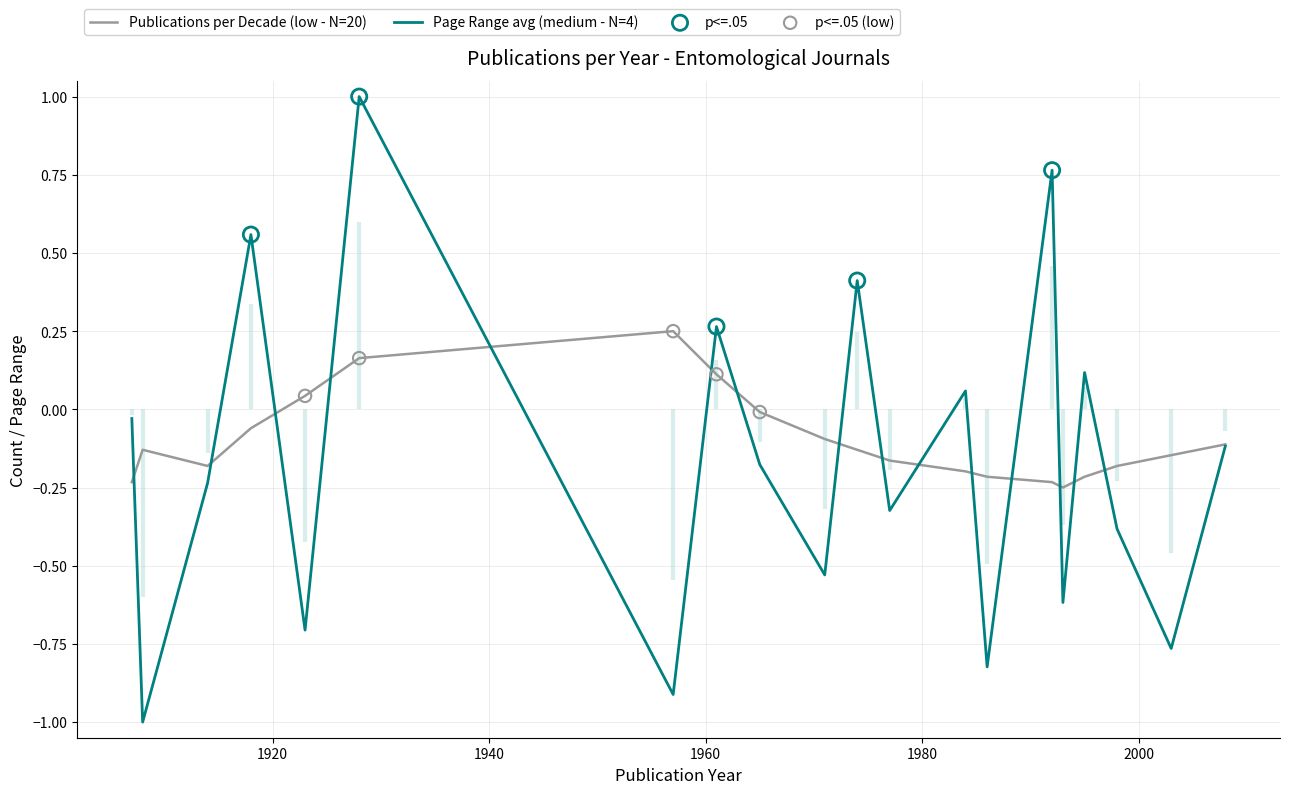

Which series has the largest total across all categories?

Publications per Decade (low - N=20)